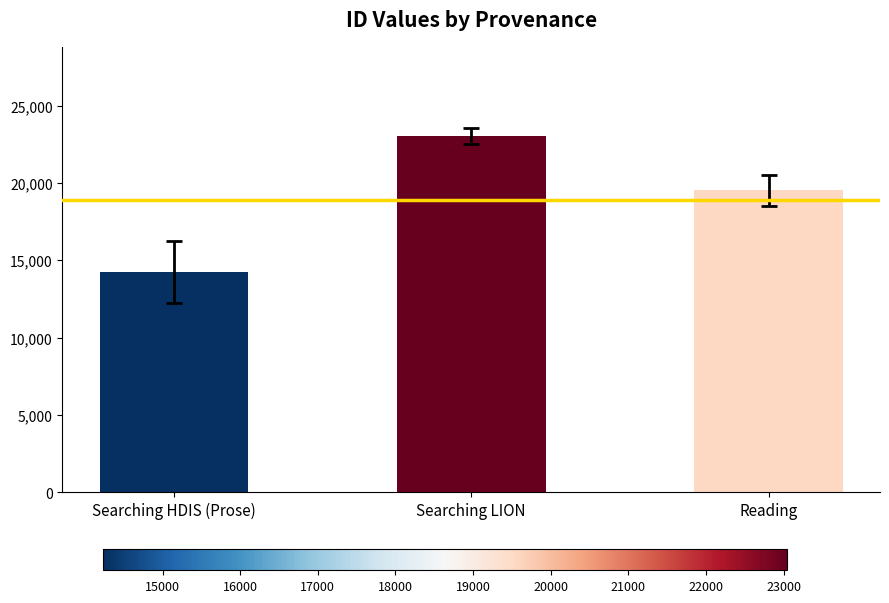

Which has a higher value, Searching LION or Reading?

Searching LION